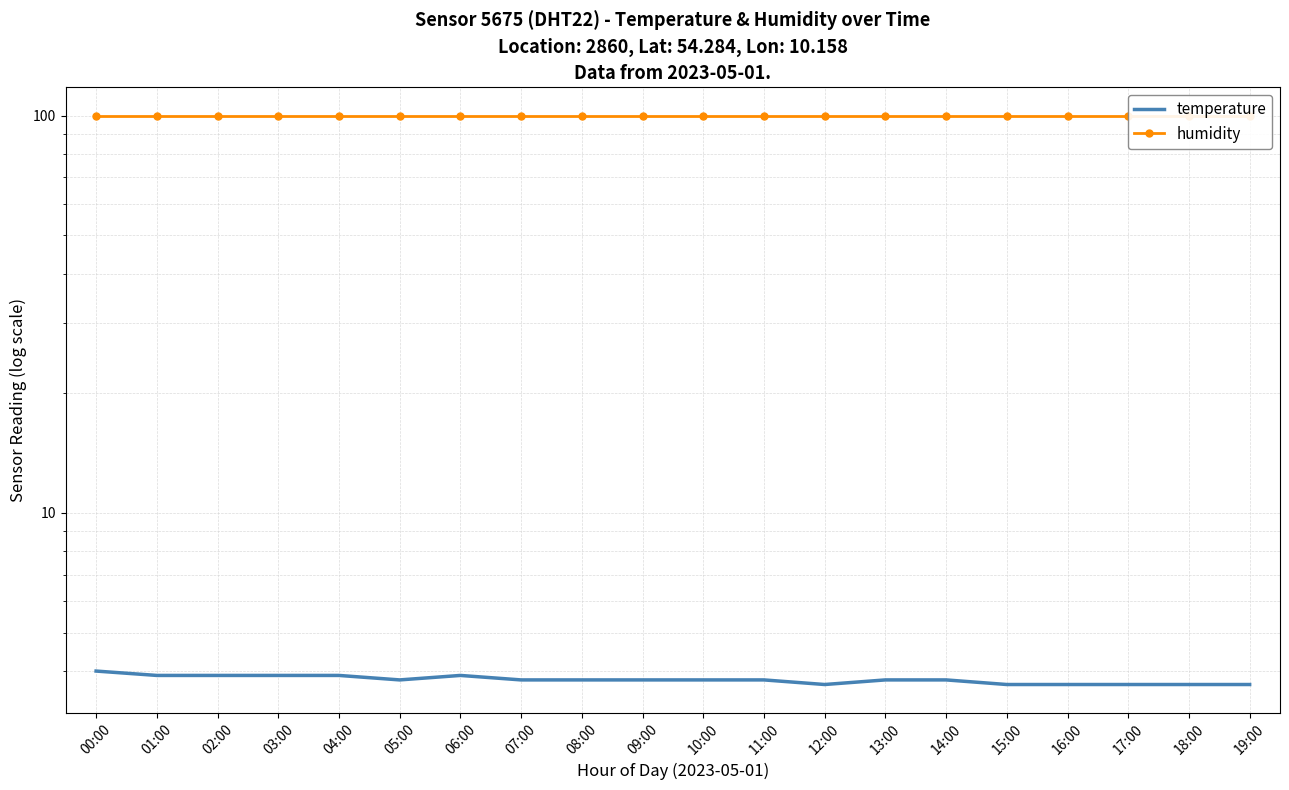

Between 03:00 and 04:00, which is larger?

03:00